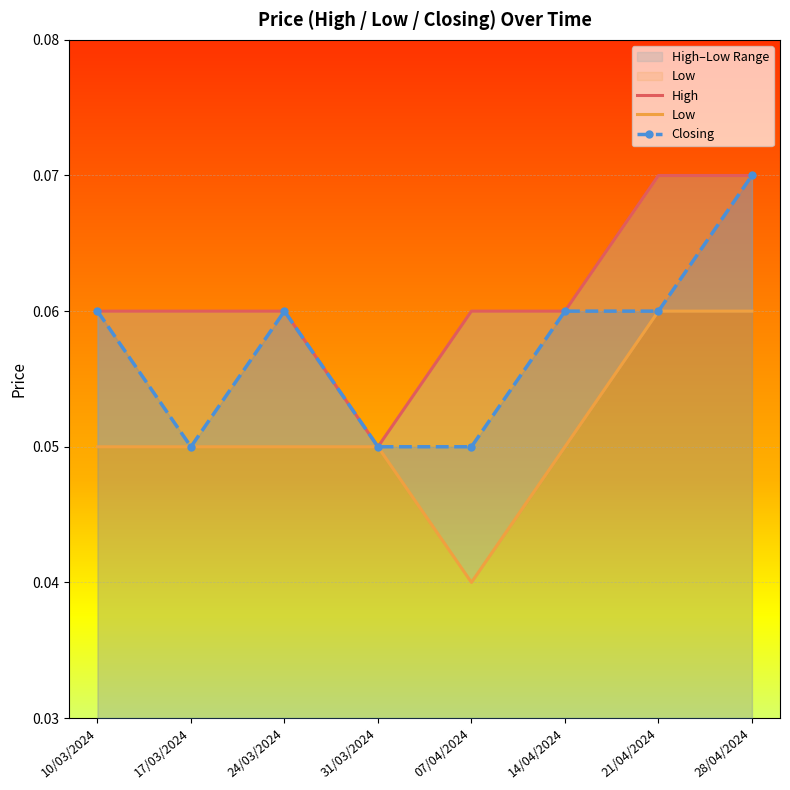

True or false: Closing and High cross at least once.

False